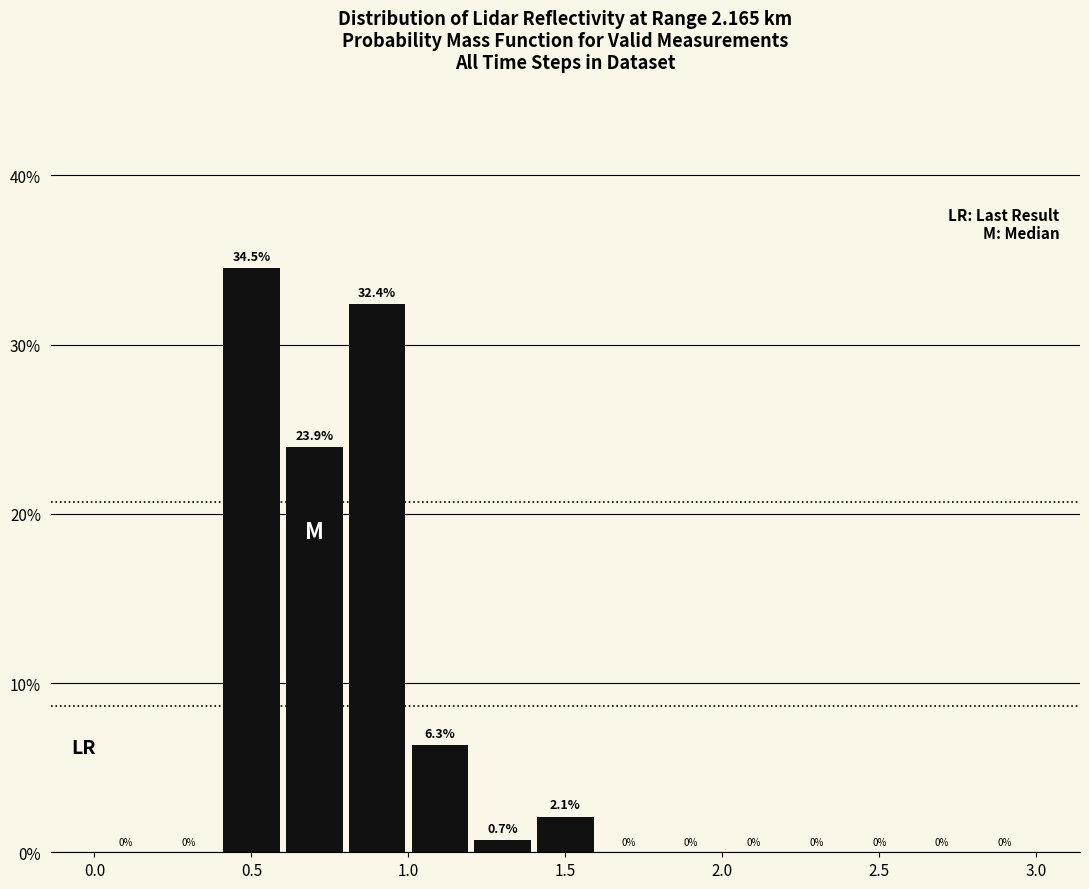

Reading left to right, transcribe this chart: for each bar, give the range it covers on the x-axis and its height.

0.0 to 0.2: 0.0
0.2 to 0.4: 0.0
0.4 to 0.6: 34.5
0.6 to 0.8: 23.9
0.8 to 1.0: 32.4
1.0 to 1.2: 6.3
1.2 to 1.4: 0.7
1.4 to 1.6: 2.1
1.6 to 1.8: 0.0
1.8 to 2.0: 0.0
2.0 to 2.2: 0.0
2.2 to 2.4: 0.0
2.4 to 2.6: 0.0
2.6 to 2.8: 0.0
2.8 to 3.0: 0.0